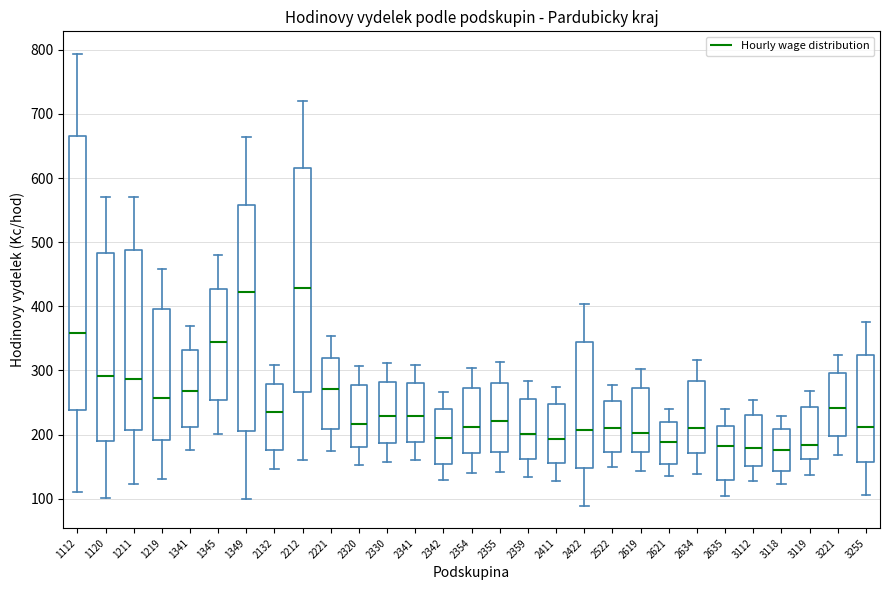

Reading left to right, read every box against the y-axis: the position of its median line, the range the box covers, and the ends of its whiskers. The values are not printed on the chart, so give them approximately, as read against the axis.

1112: median 360, box 240 to 670, whiskers 110 to 790
1120: median 290, box 190 to 480, whiskers 100 to 570
1211: median 290, box 210 to 490, whiskers 120 to 570
1219: median 260, box 190 to 400, whiskers 130 to 460
1341: median 270, box 210 to 330, whiskers 180 to 370
1345: median 340, box 250 to 430, whiskers 200 to 480
1349: median 420, box 210 to 560, whiskers 100 to 660
2132: median 230, box 180 to 280, whiskers 150 to 310
2212: median 430, box 270 to 610, whiskers 160 to 720
2221: median 270, box 210 to 320, whiskers 170 to 350
2320: median 220, box 180 to 280, whiskers 150 to 310
2330: median 230, box 190 to 280, whiskers 160 to 310
2341: median 230, box 190 to 280, whiskers 160 to 310
2342: median 190, box 150 to 240, whiskers 130 to 270
2354: median 210, box 170 to 270, whiskers 140 to 300
2355: median 220, box 170 to 280, whiskers 140 to 310
2359: median 200, box 160 to 260, whiskers 130 to 280
2411: median 190, box 150 to 250, whiskers 130 to 270
2422: median 210, box 150 to 340, whiskers 90 to 400
2522: median 210, box 170 to 250, whiskers 150 to 280
2619: median 200, box 170 to 270, whiskers 140 to 300
2621: median 190, box 150 to 220, whiskers 140 to 240
2634: median 210, box 170 to 280, whiskers 140 to 320
2635: median 180, box 130 to 210, whiskers 100 to 240
3112: median 180, box 150 to 230, whiskers 130 to 250
3118: median 180, box 140 to 210, whiskers 120 to 230
3119: median 180, box 160 to 240, whiskers 140 to 270
3221: median 240, box 200 to 300, whiskers 170 to 320
3255: median 210, box 160 to 320, whiskers 110 to 380